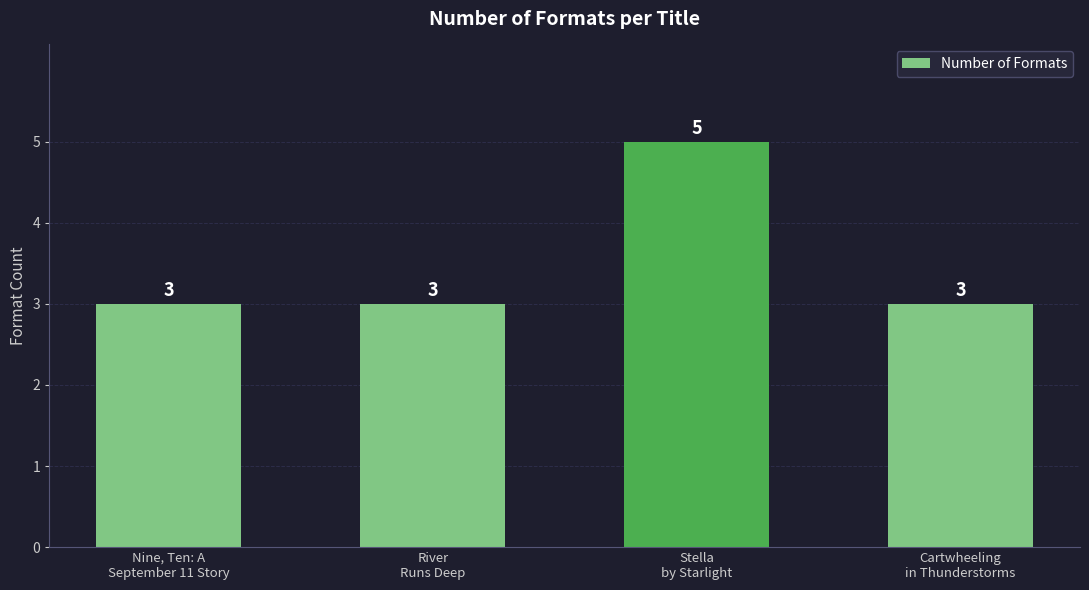

What is the greatest value displayed?

5